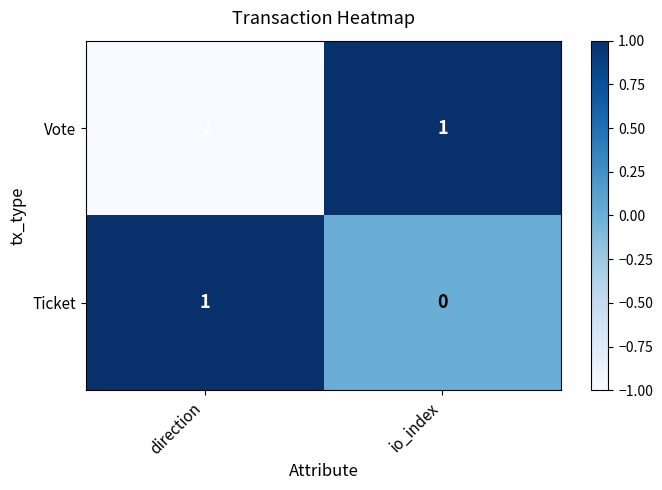

How many distinct data groups are displayed?

2